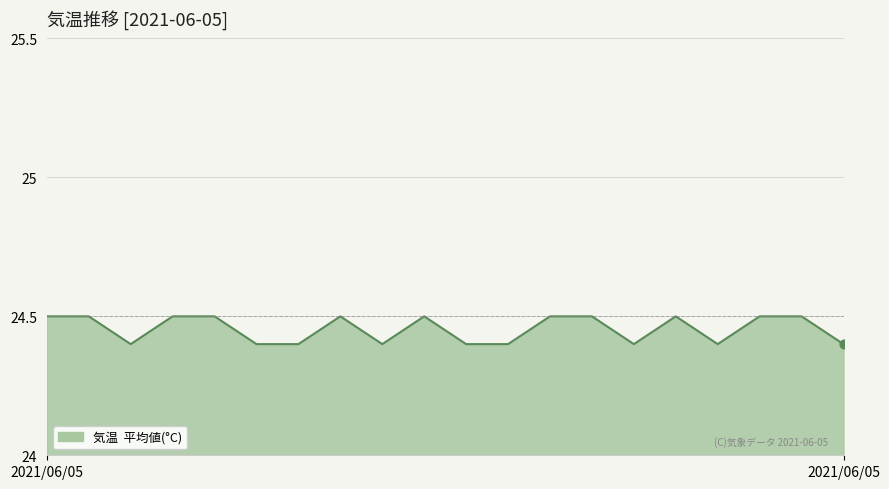

What is the smallest value displayed?

24.4